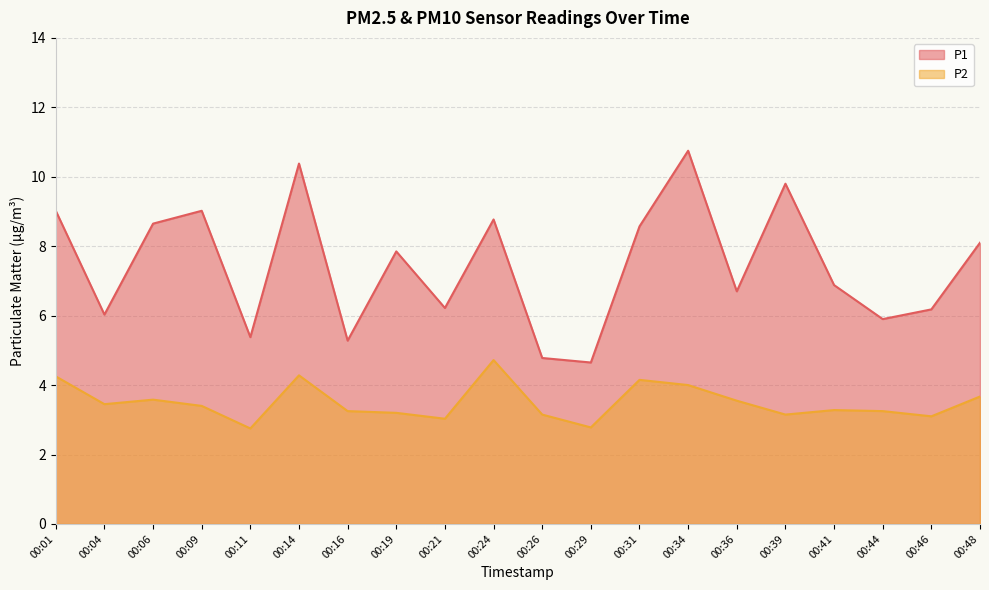

Which series has the largest range (max minus min)?

P1